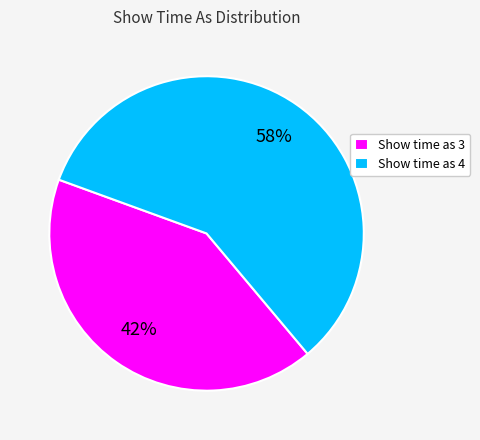

To the nearest percent, what is the average slice percentage?

50%